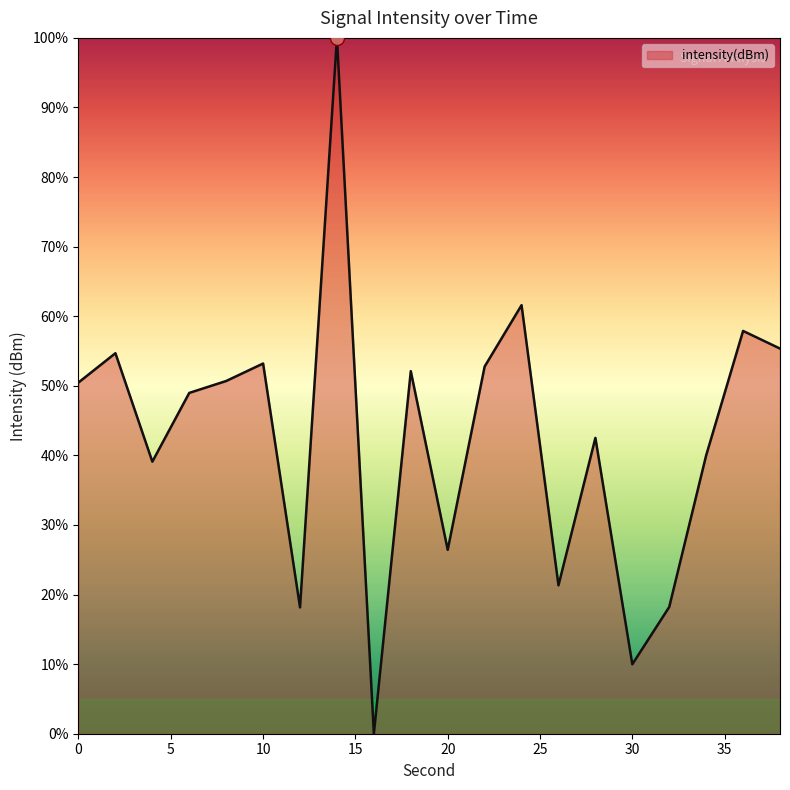

What is the difference between the maximum and minimum values?

100.0